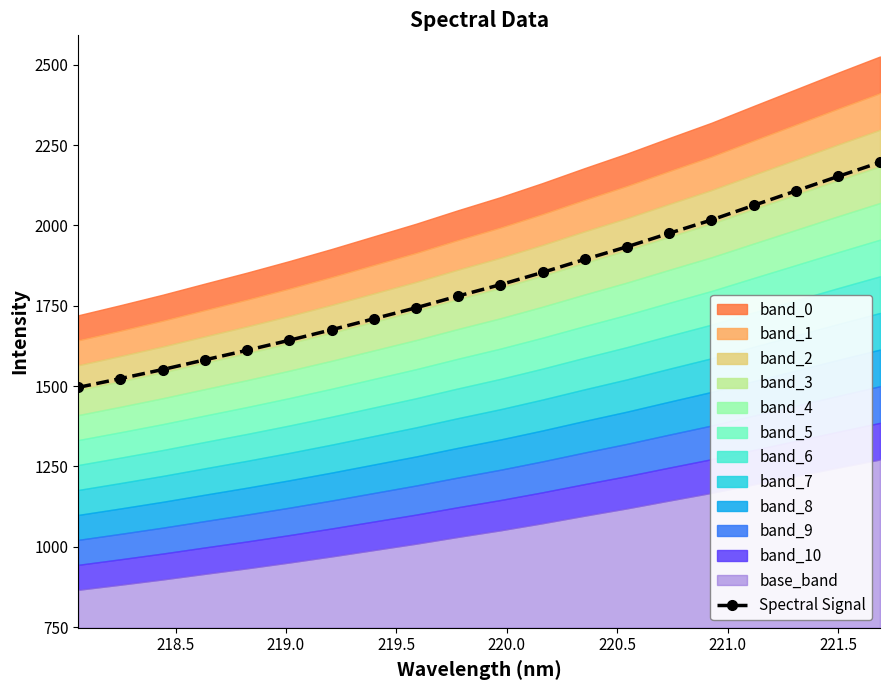

How many lines are shown in the chart?

1